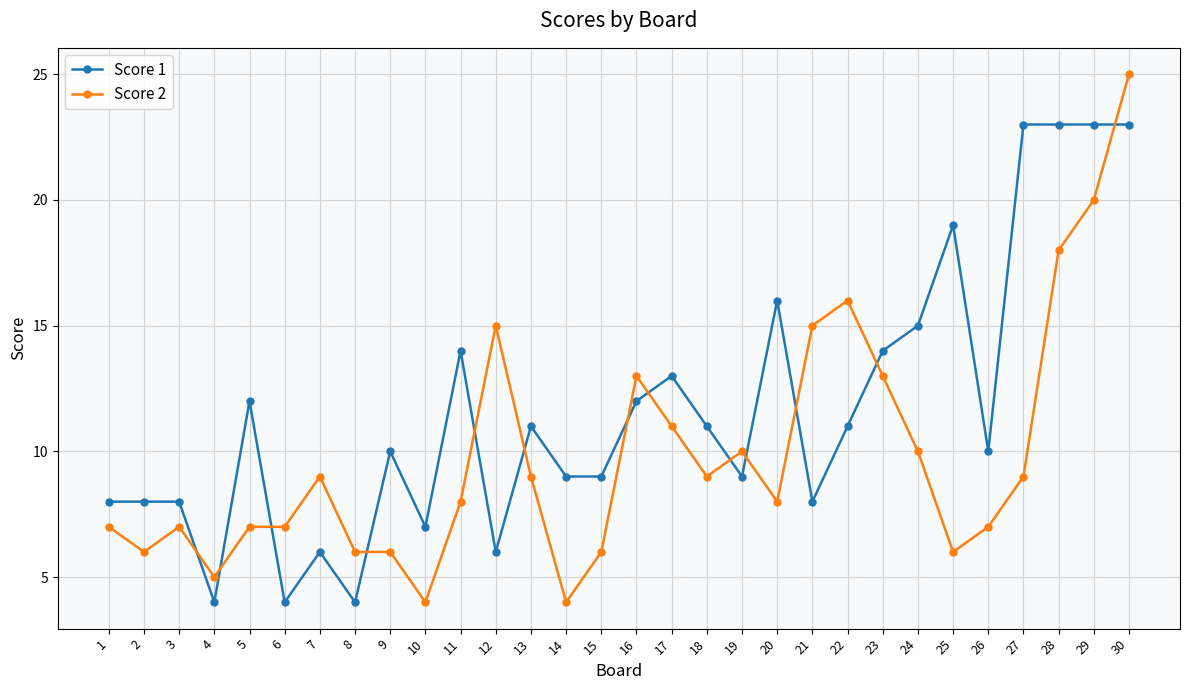

True or false: Score 2 has more than 0 points higher than both neighbors.

True